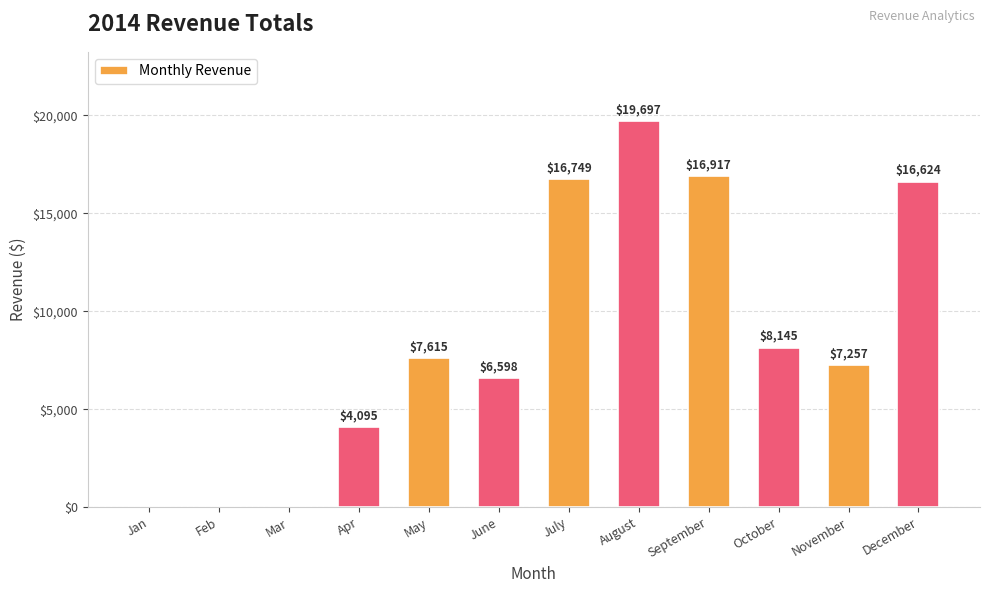

Which label corresponds to the largest value in the chart?

August